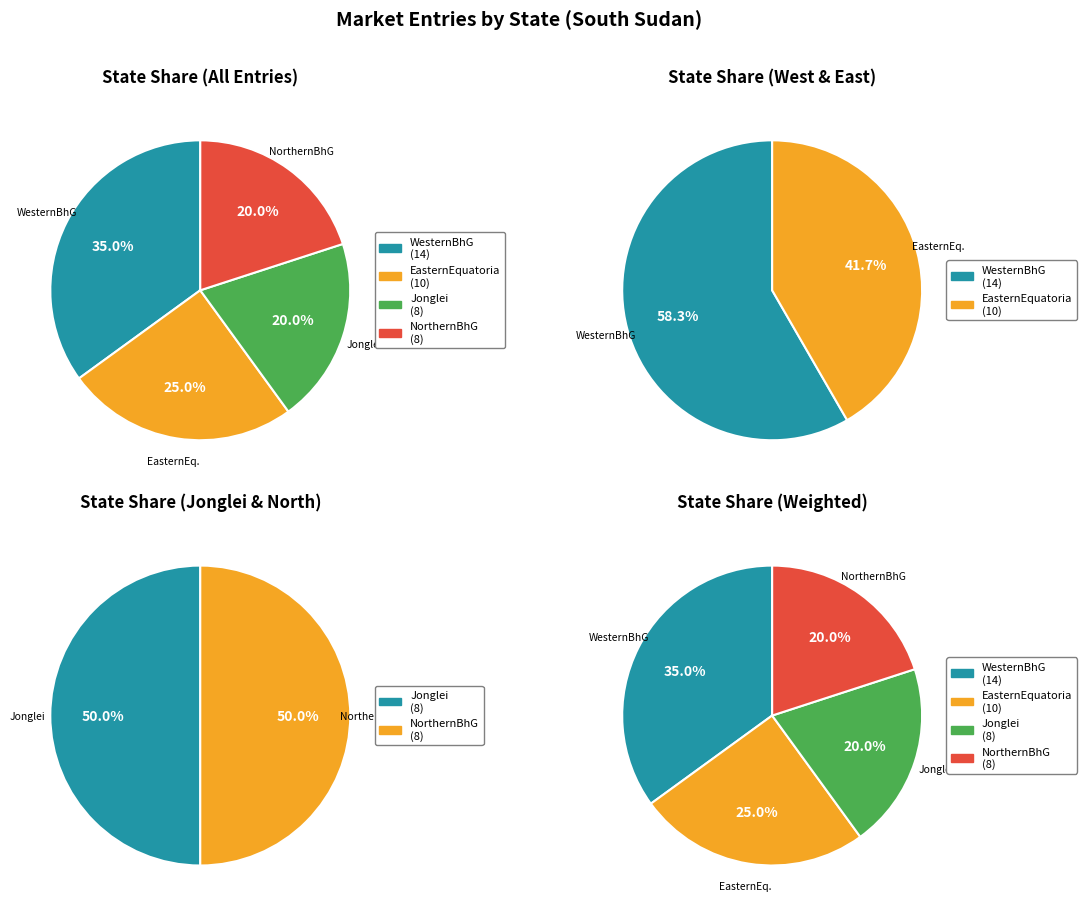

Rank the categories by value from lowest to highest.

Jonglei, NorthernBahrelGhazal, EasternEquatoria, WesternBahrelGhazal